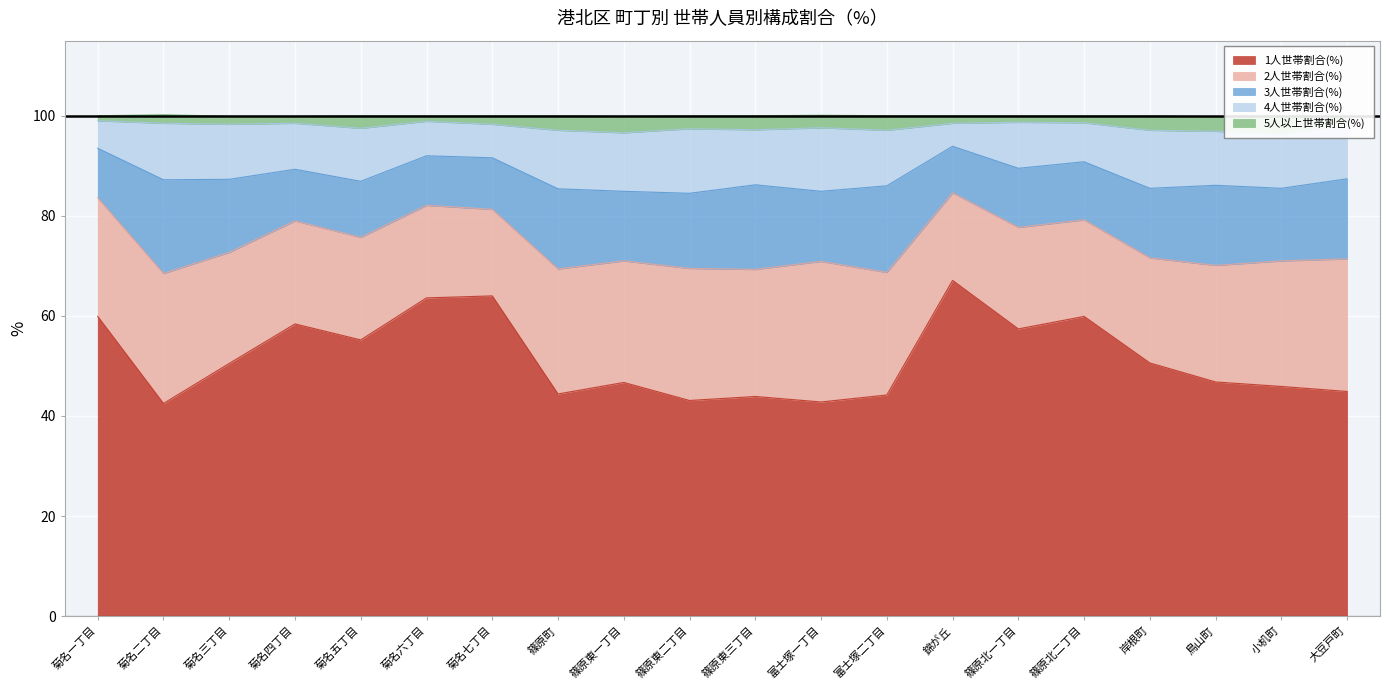

Which category has the highest value in the 1人世帯割合(%) series?

錦が丘